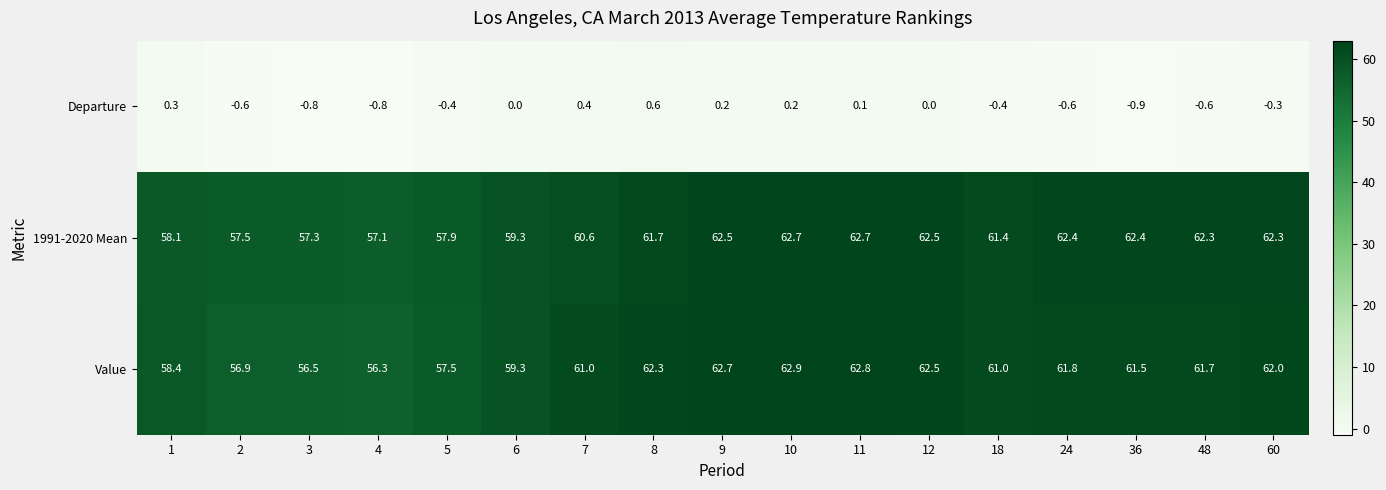

What is the difference between the highest and lowest values at 1?

58.1